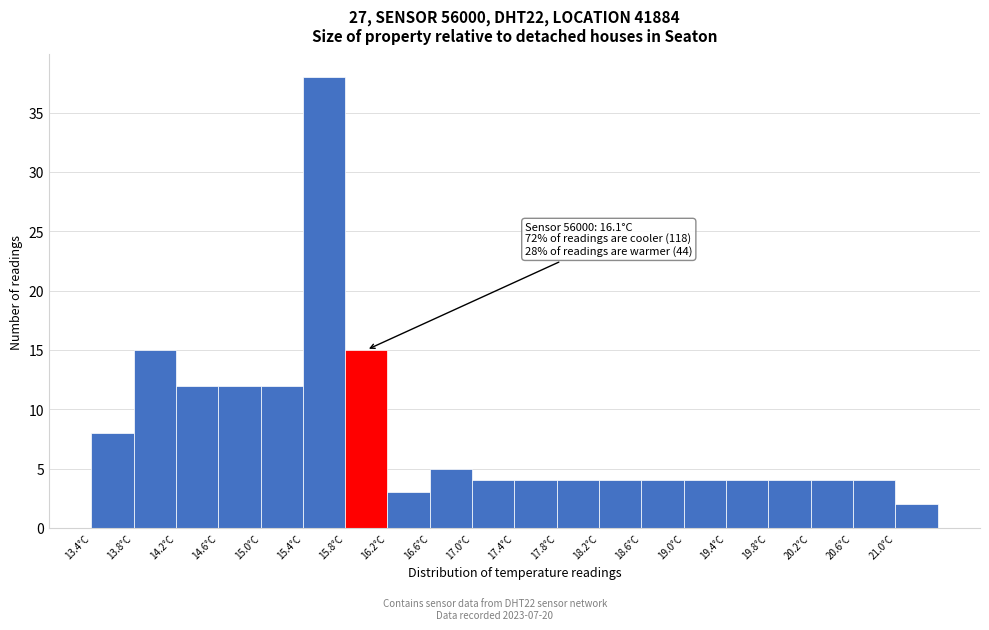

Which range on the x-axis has the tallest bar?

15.4 to 15.8